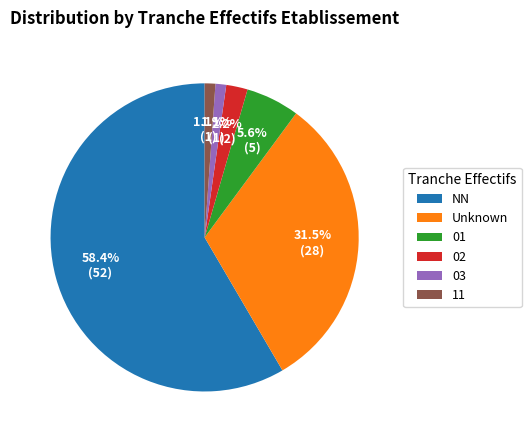

To the nearest percent, what is the average slice percentage?

17%